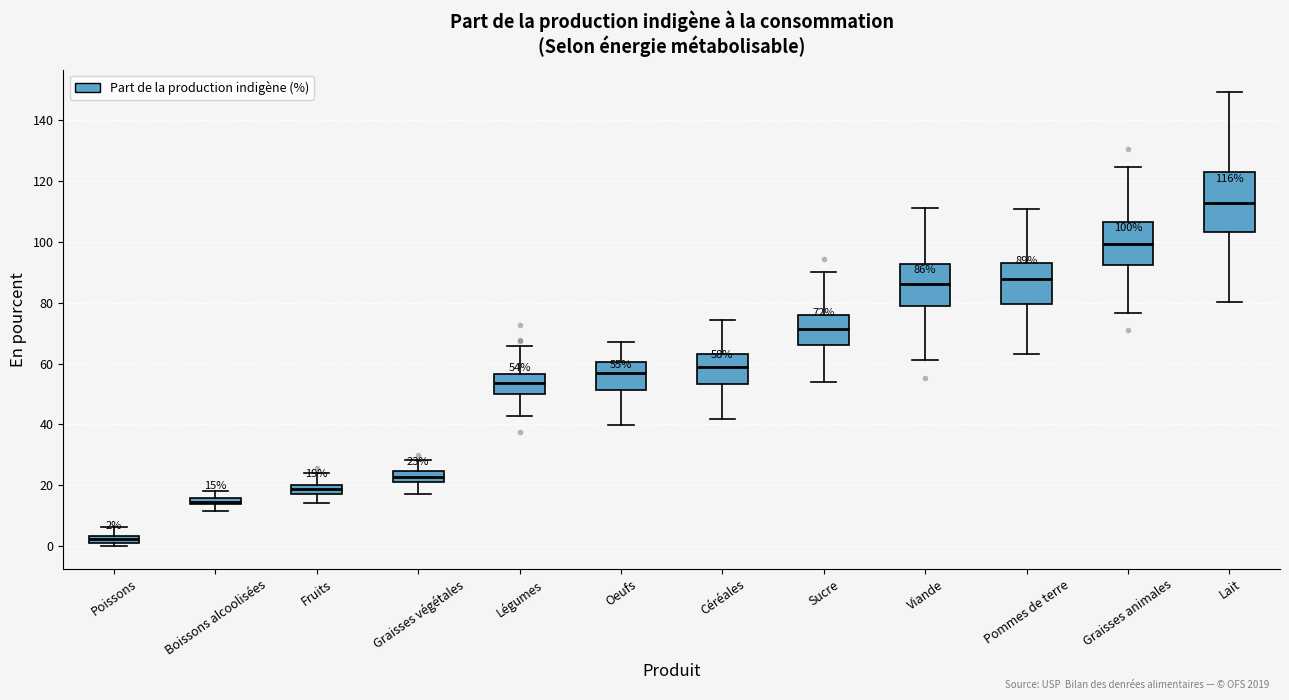

Which box has the highest median line?

Lait